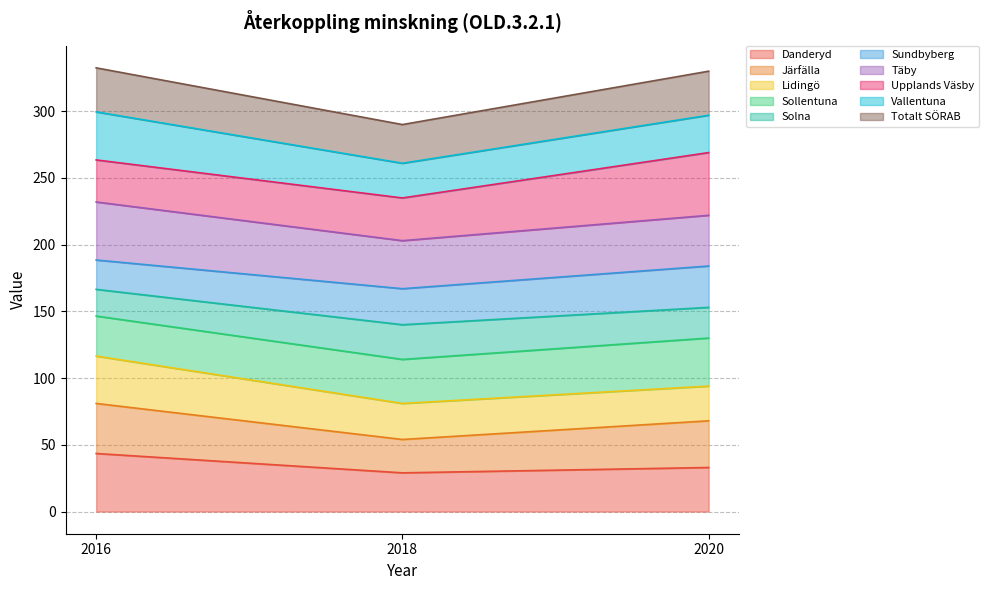

What is the highest value of the Danderyd series?

43.5